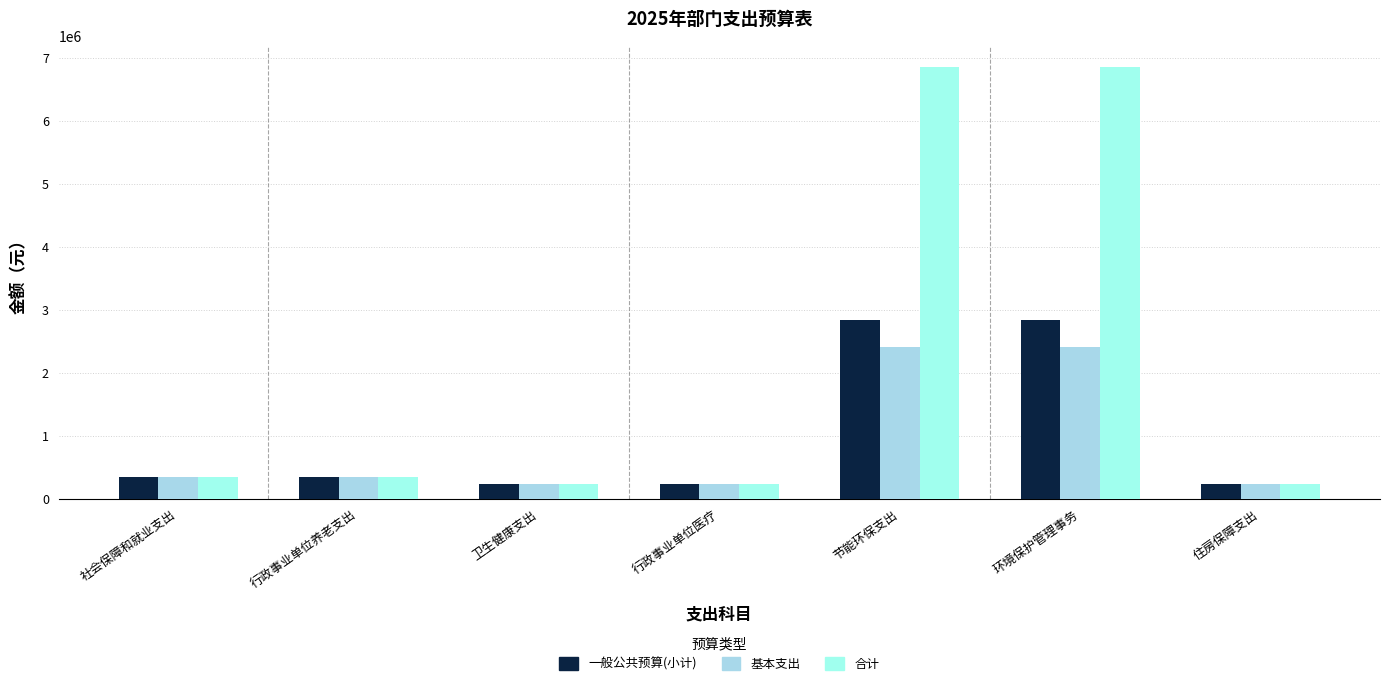

Read the 一般公共预算(小计) value at 行政事业单位医疗.

230461.0